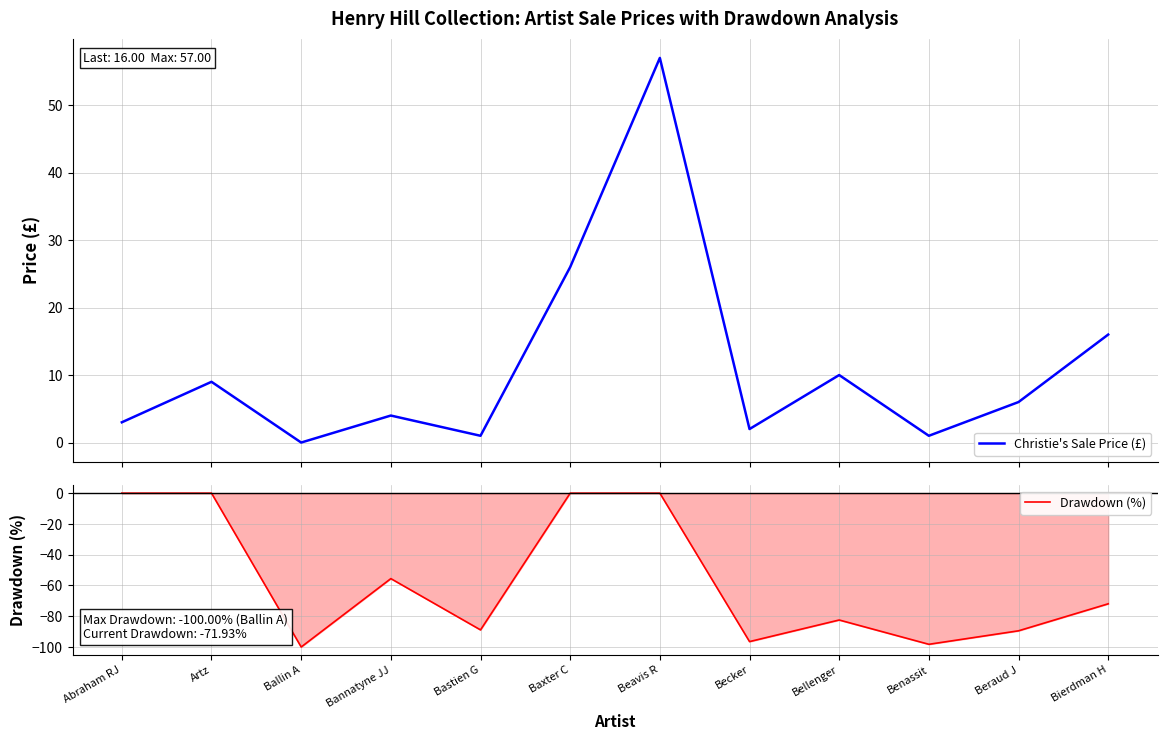

What is the sum of all Christie's Sale Price (£) values?

135